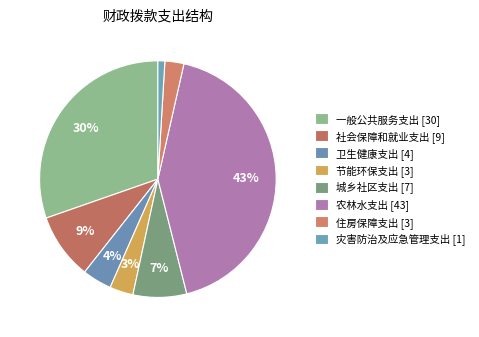

How many segments does this pie chart have?

8